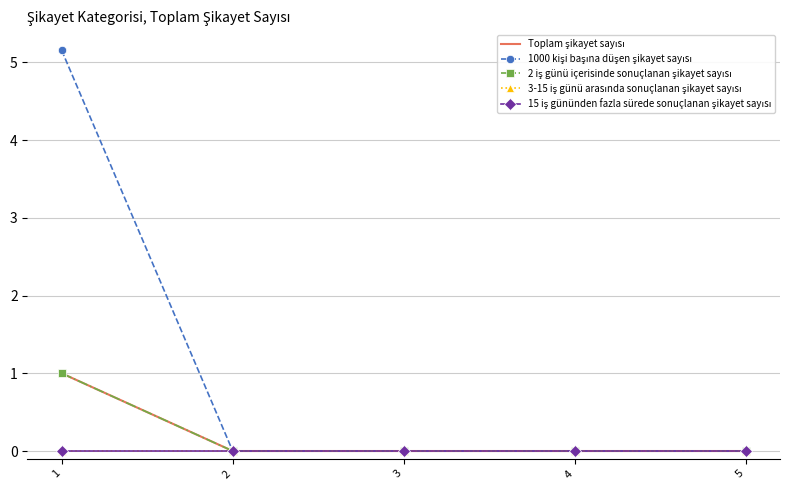

How many lines are shown in the chart?

5